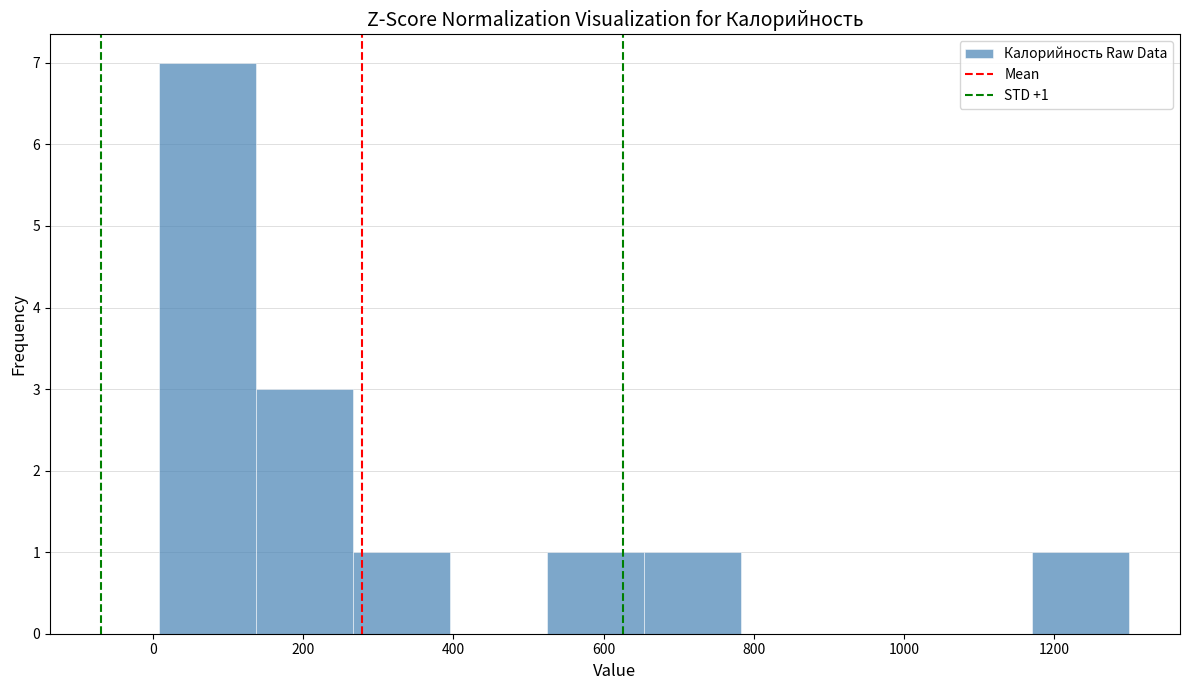

Over which range of the x-axis is the bar tallest?

0 to 140